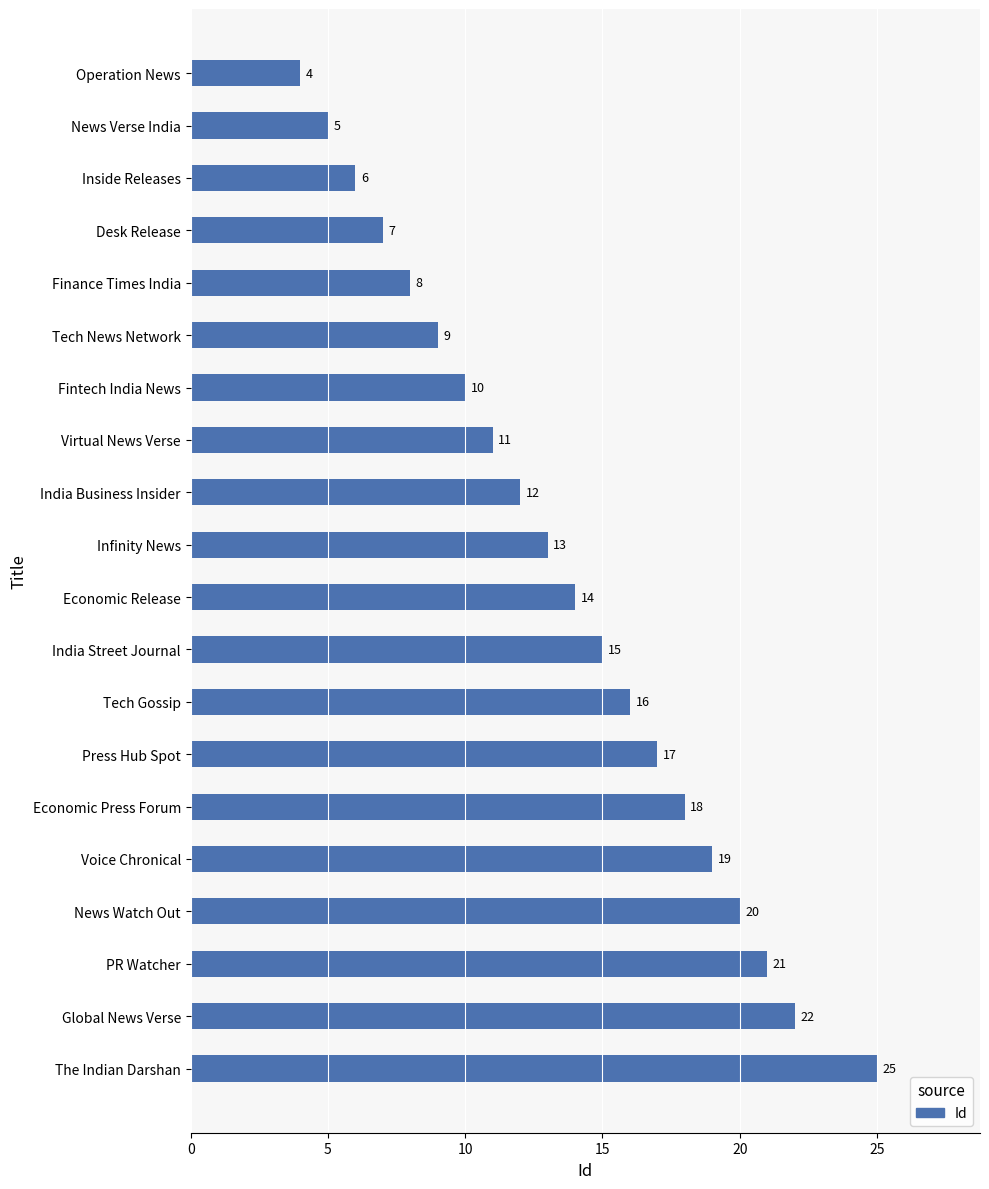

Reading bottom to top, what are all the values shown in this chart?

25	22	21	20	19	18	17	16	15	14	13	12	11	10	9	8	7	6	5	4